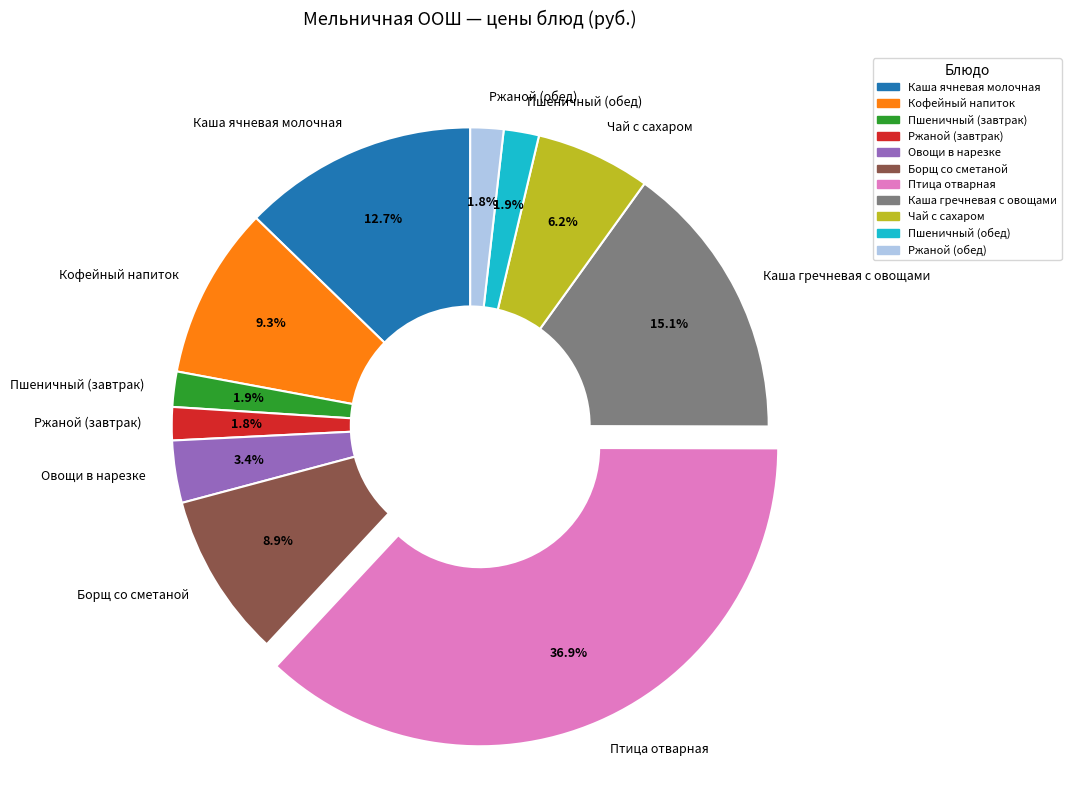

How much of the chart is everything except Ржаной (завтрак)?

98.2%